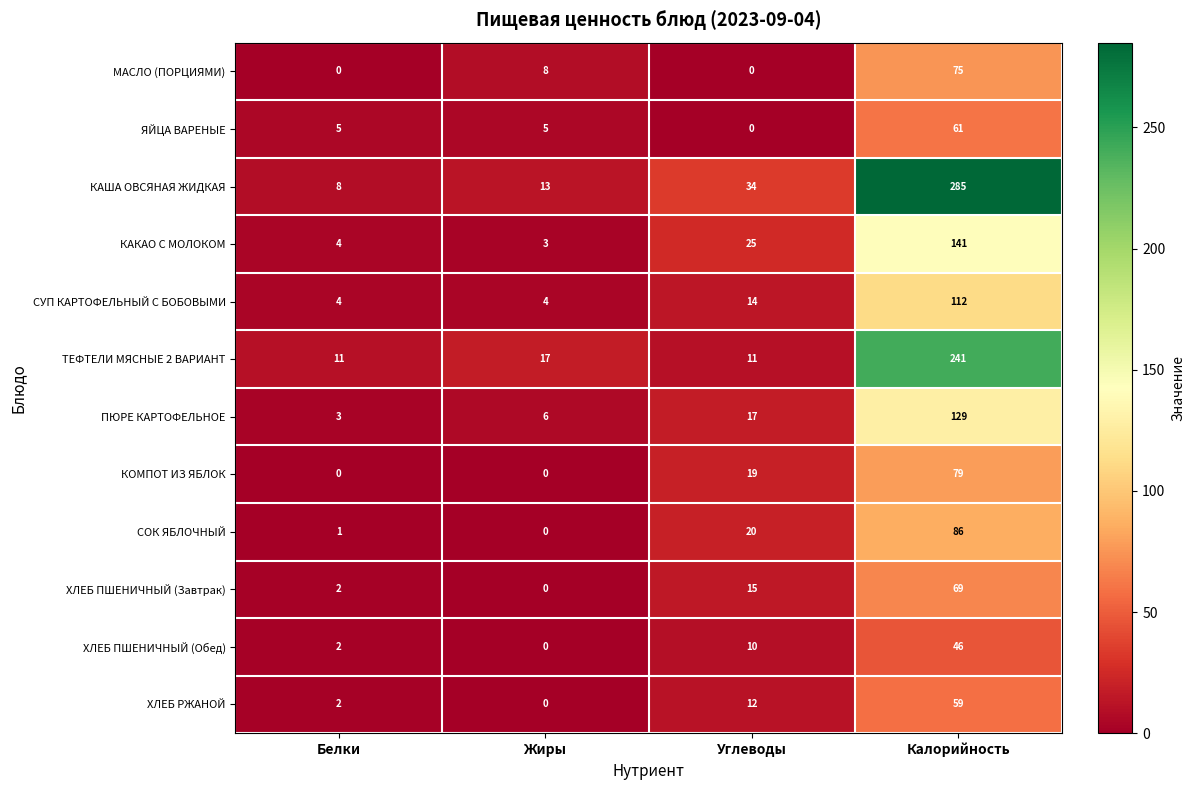

At which label is ПЮРЕ КАРТОФЕЛЬНОЕ closest to 66?

Углеводы